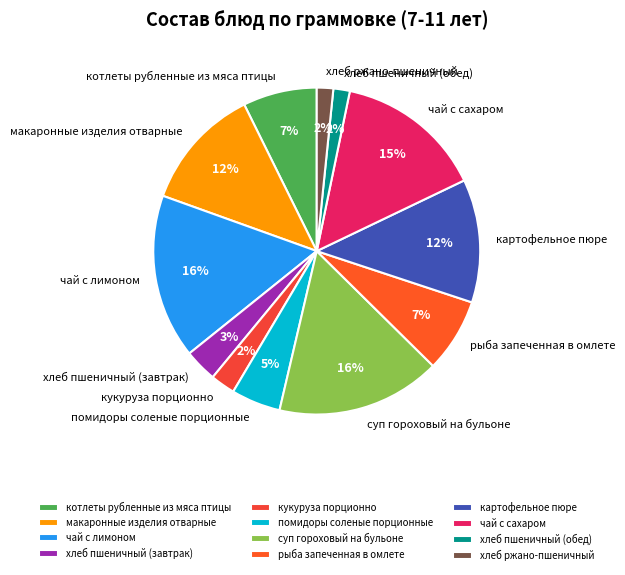

Is хлеб пшеничный (обед) the majority of the pie?

No